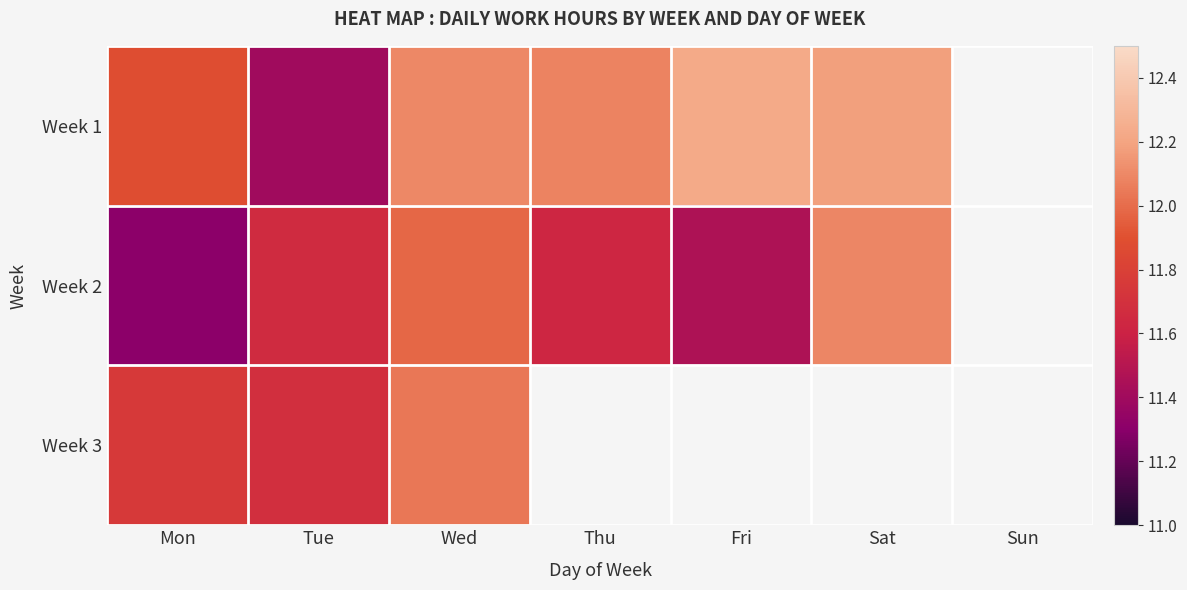

What is the highest value of the Week 1 series?

12.2